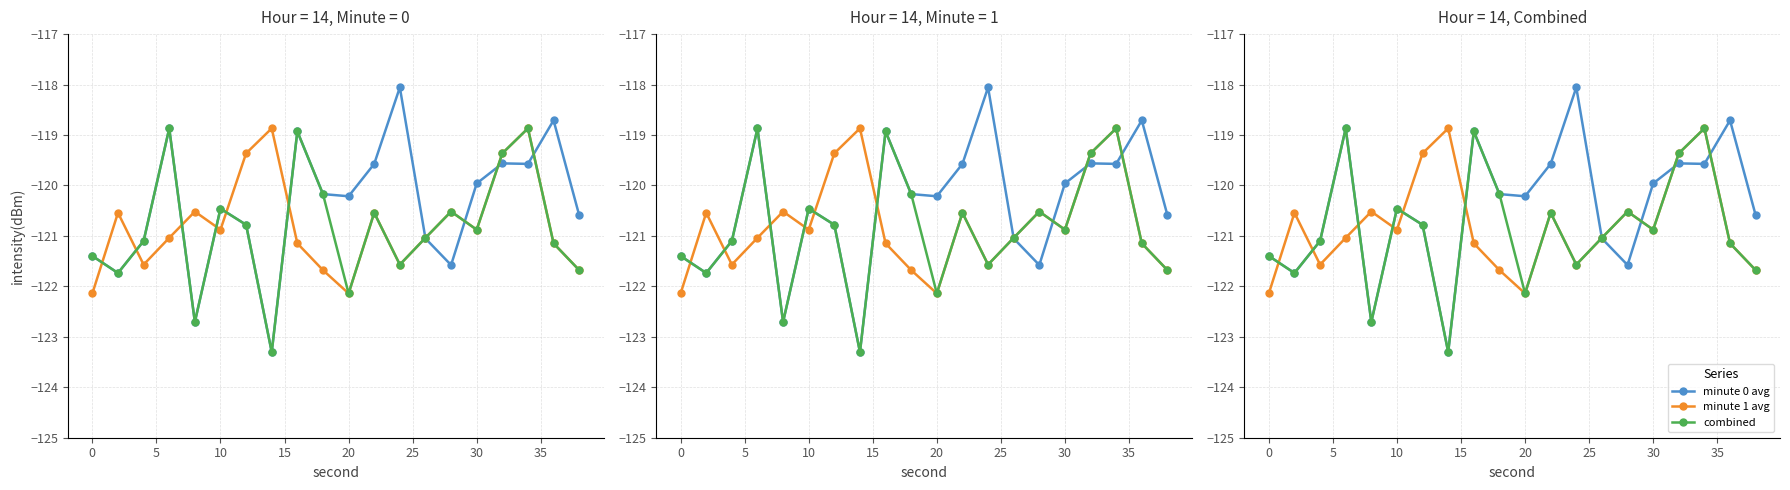

What is the maximum value for minute 0 avg?

-118.1